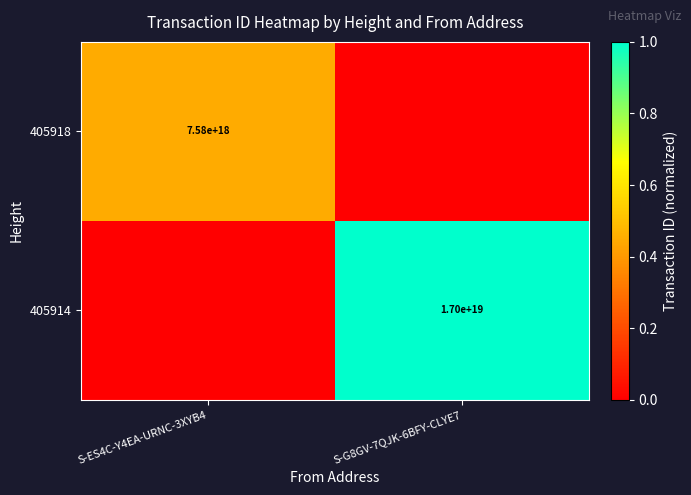

At which category is the sum across all series the highest?

S-G8GV-7QJK-6BFY-CLYE7